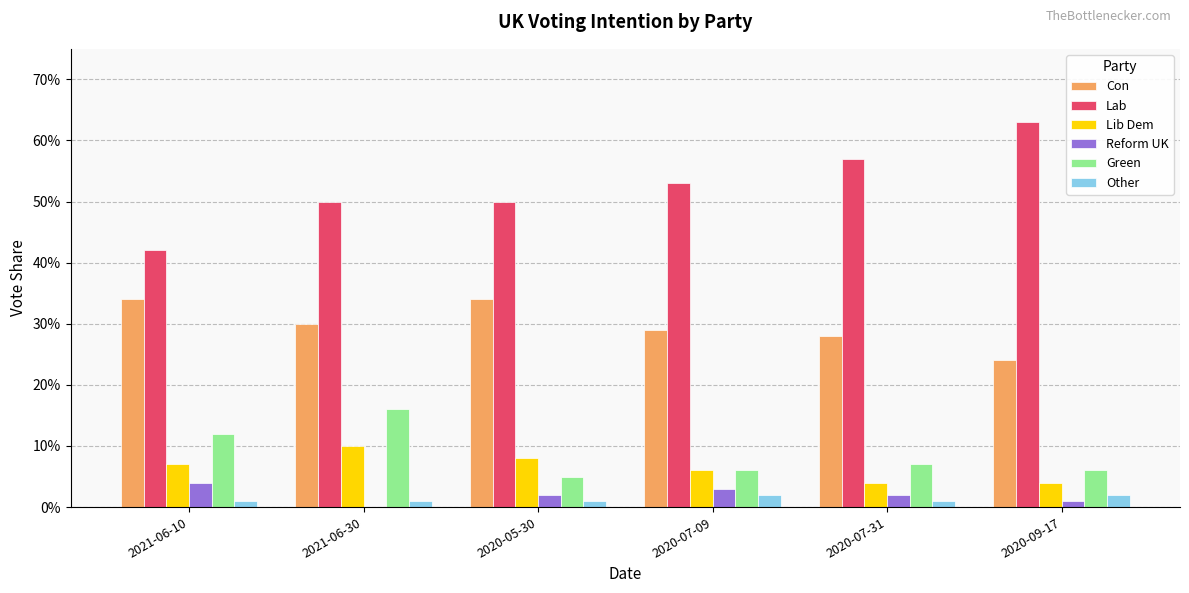

What are all the series names shown in the legend?

Con, Lab, Lib Dem, Reform UK, Green, Other